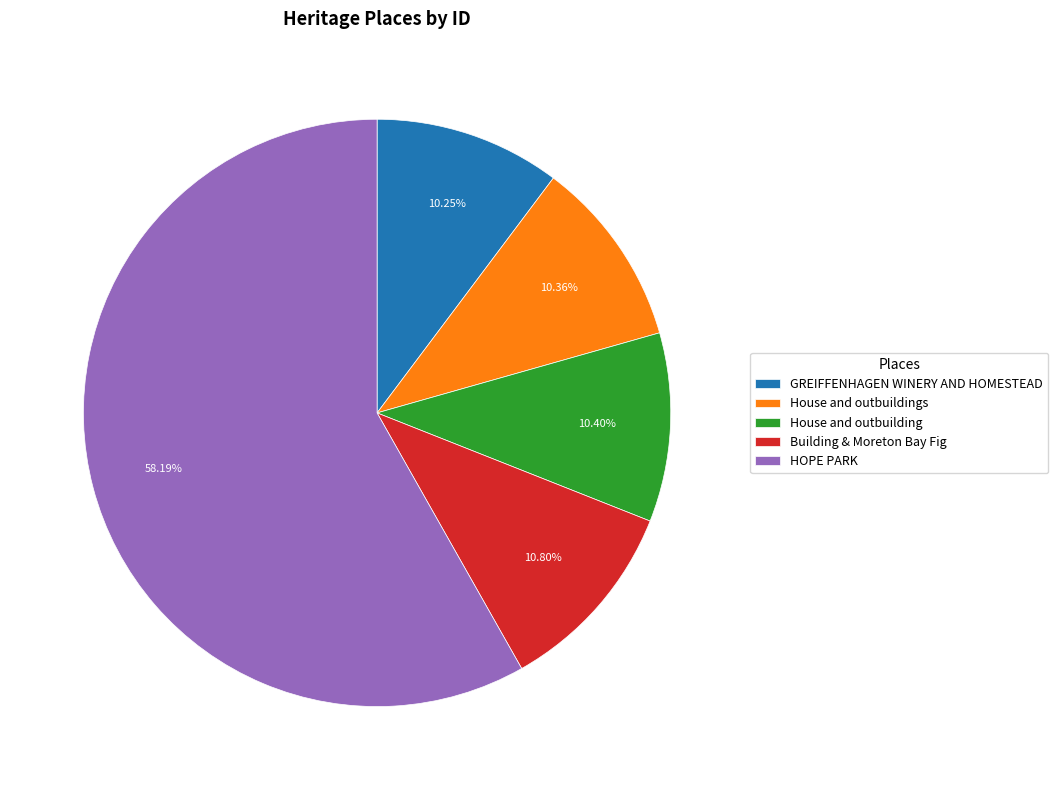

How many slices are in this pie chart?

5